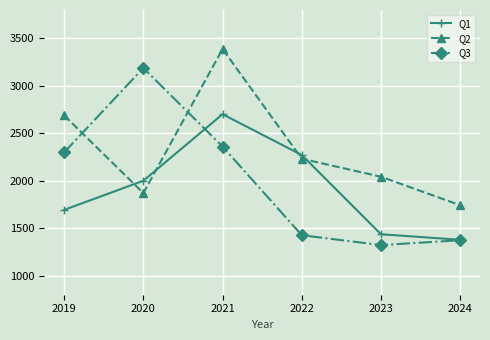

Reading left to right, extract all data points from this chart.

Q1: 1694	2001	2702	2272	1437	1379
Q2: 2689	1871	3389	2233	2043	1743
Q3: 2300	3189	2361	1427	1323	1374